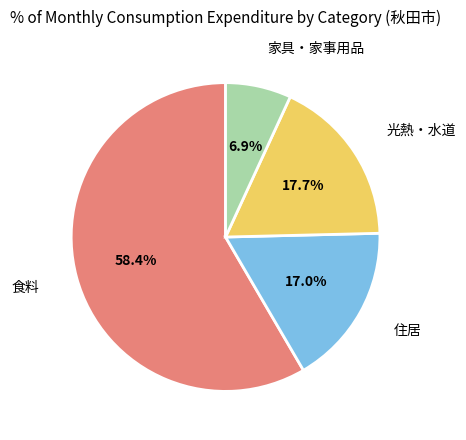

What percentage is the 住居 slice, to the nearest percent?

17%